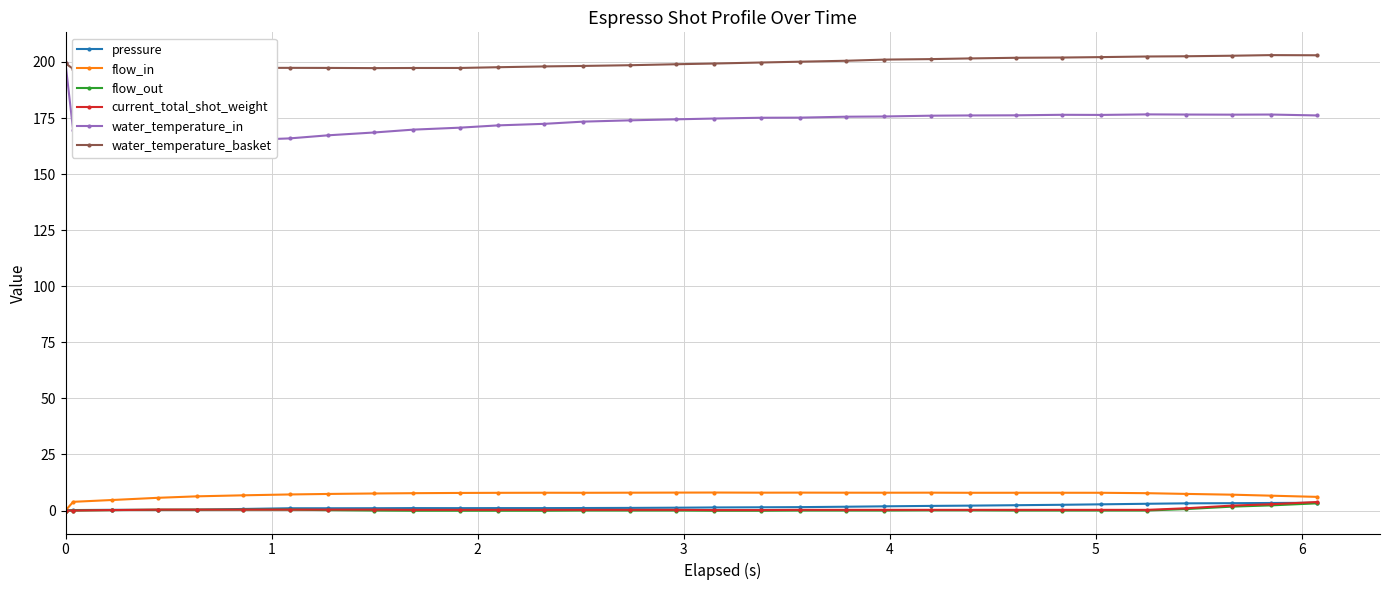

True or false: flow_in has more than 0 points higher than both neighbors.

True